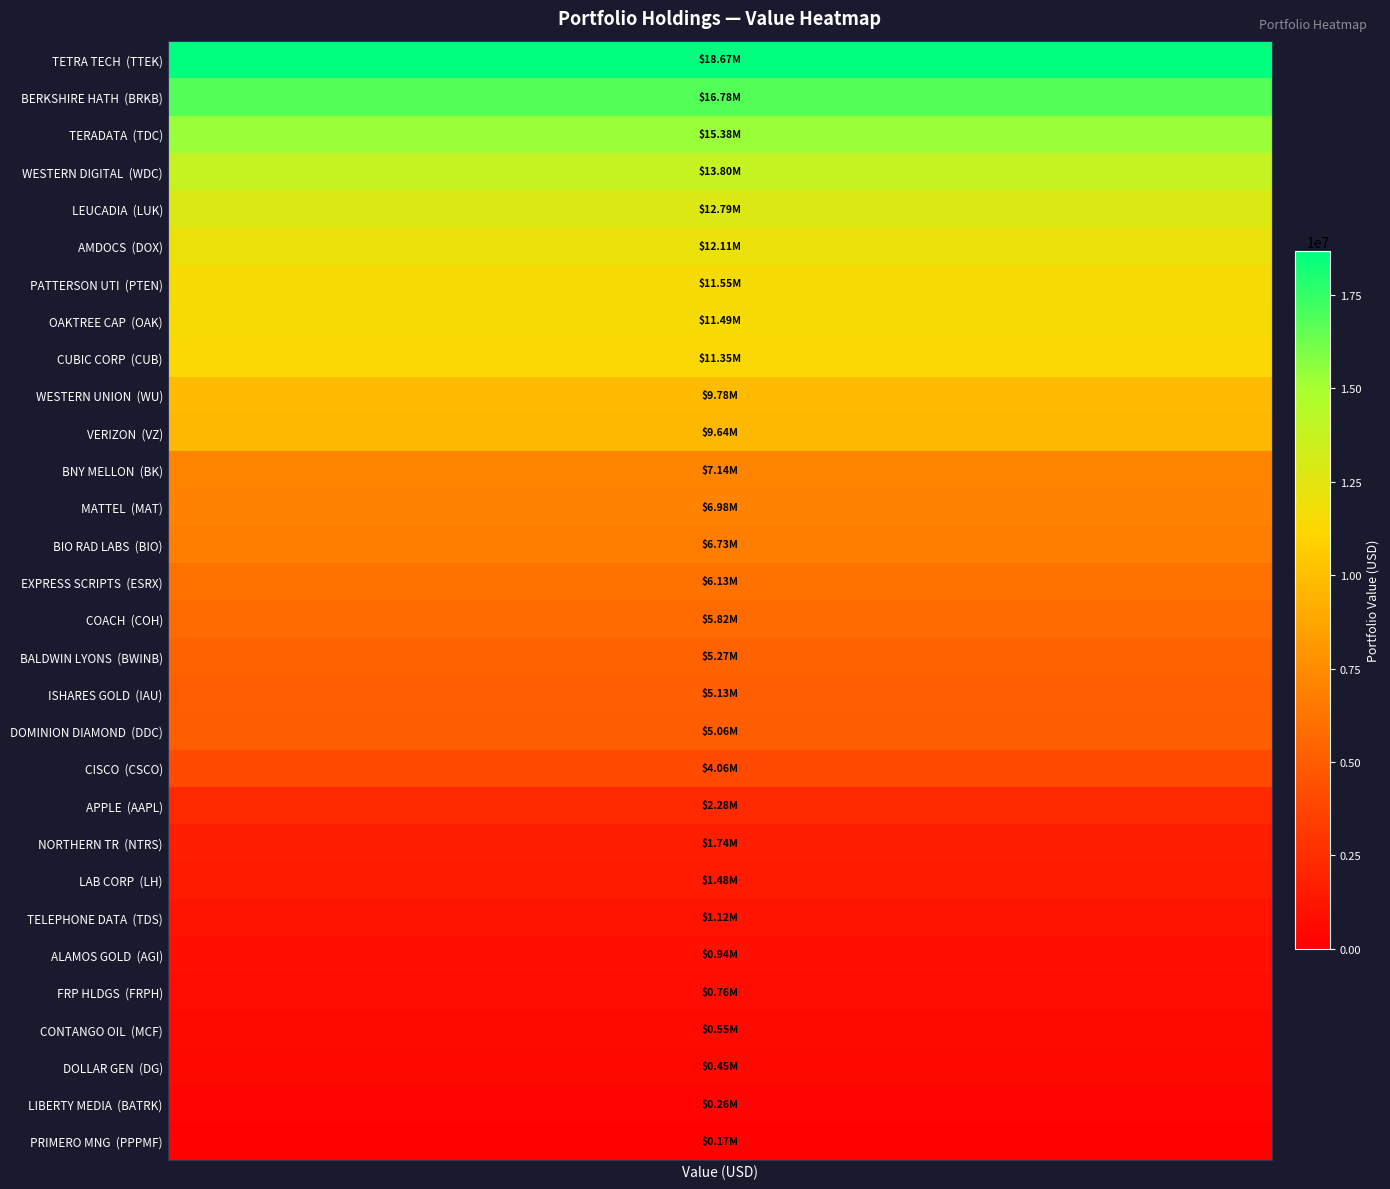

What is the approximate value at 9?

9778000